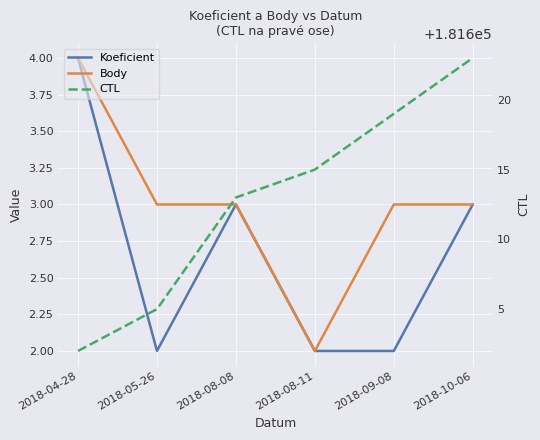

True or false: Body and Koeficient intersect in this chart.

False